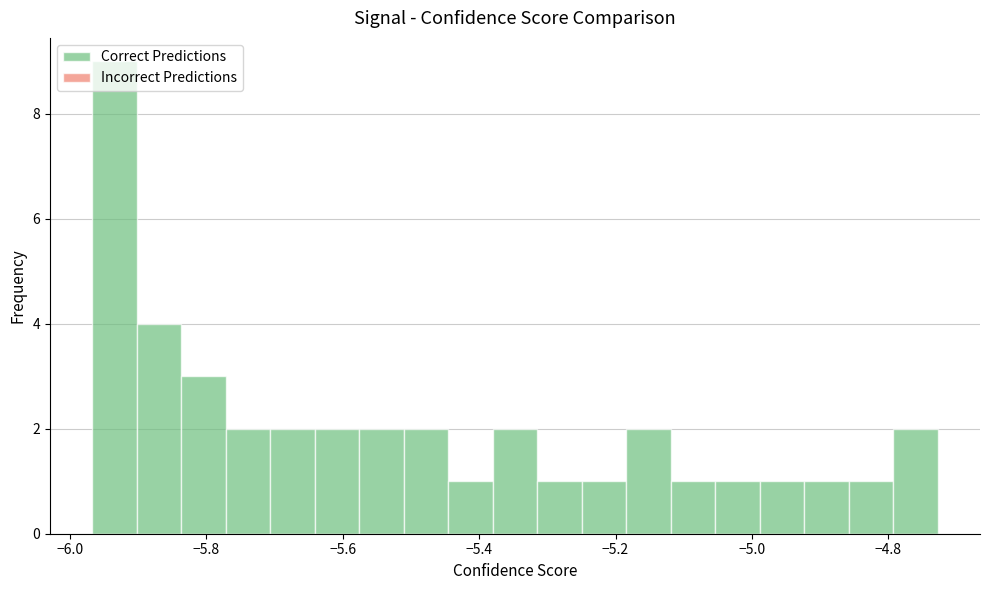

Read against the x-axis, roughly where is the centre of the tallest bar?

-5.94